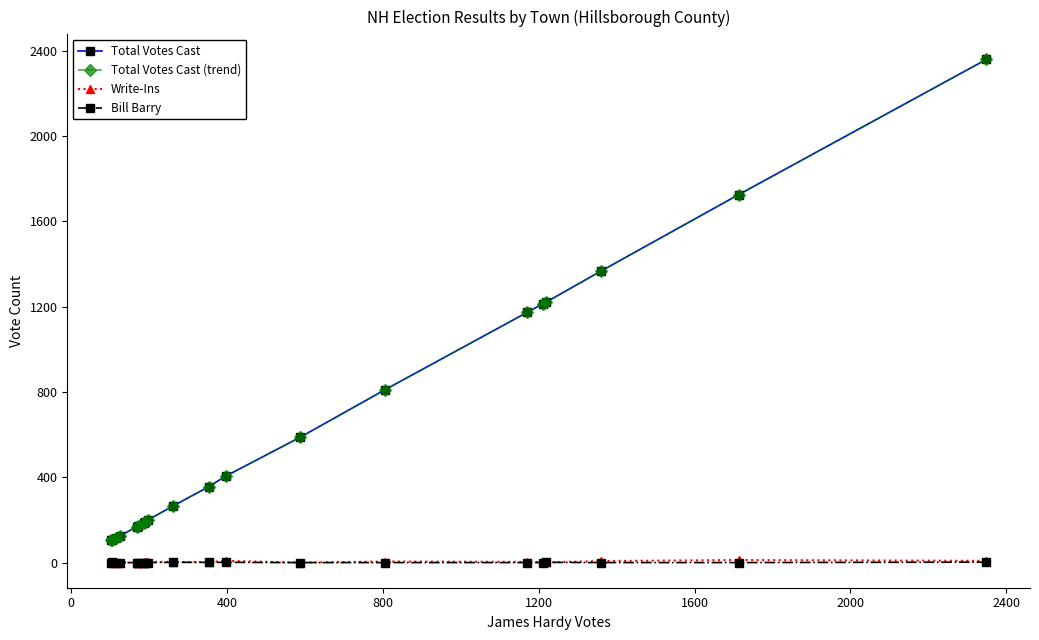

What is the average value of the Total Votes Cast (trend) series?

643